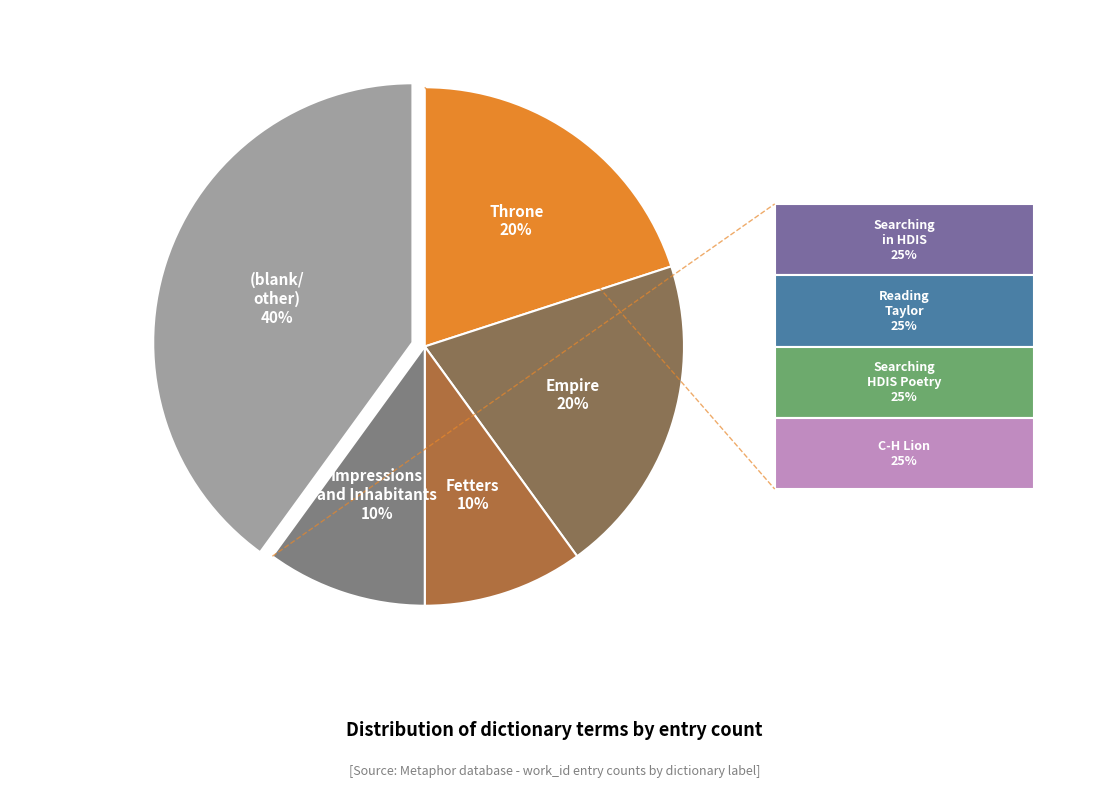

To the nearest percent, what is the average slice percentage?

20%